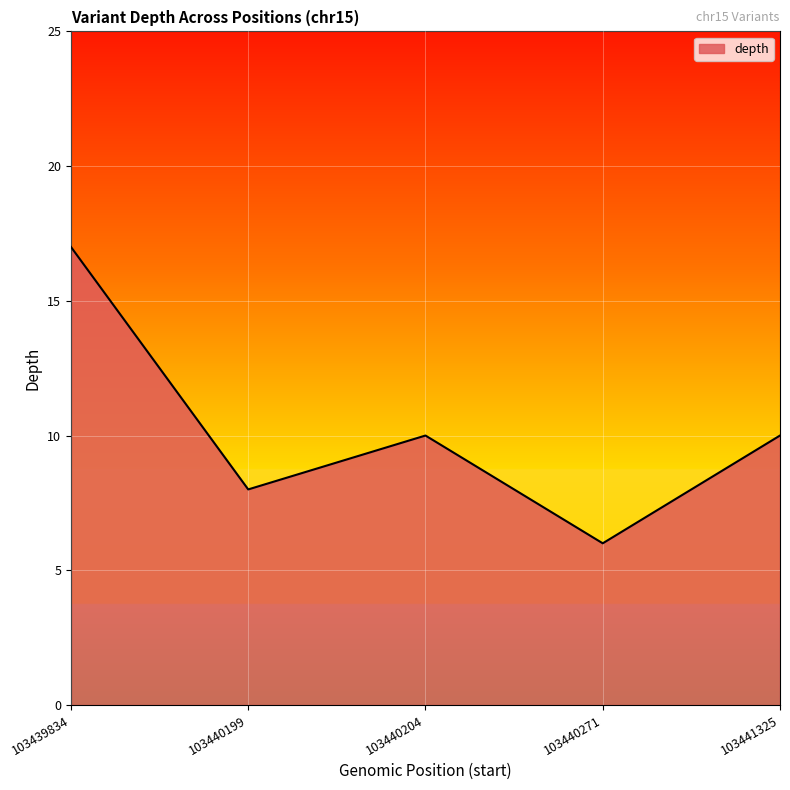

Reading right to left, what are all the values shown in this chart?

103441325=10	103440271=6	103440204=10	103440199=8	103439834=17